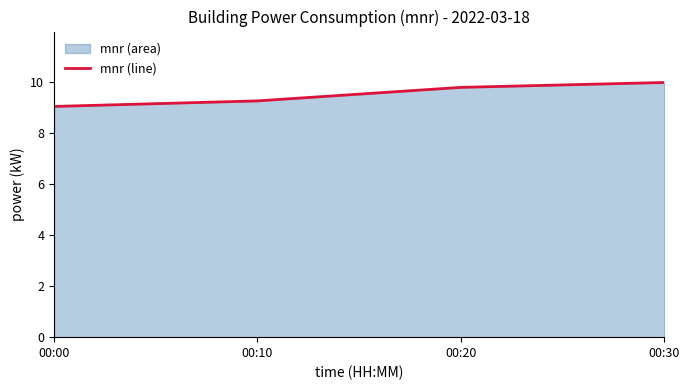

The value at 00:10 is 9.2. True or false?

True